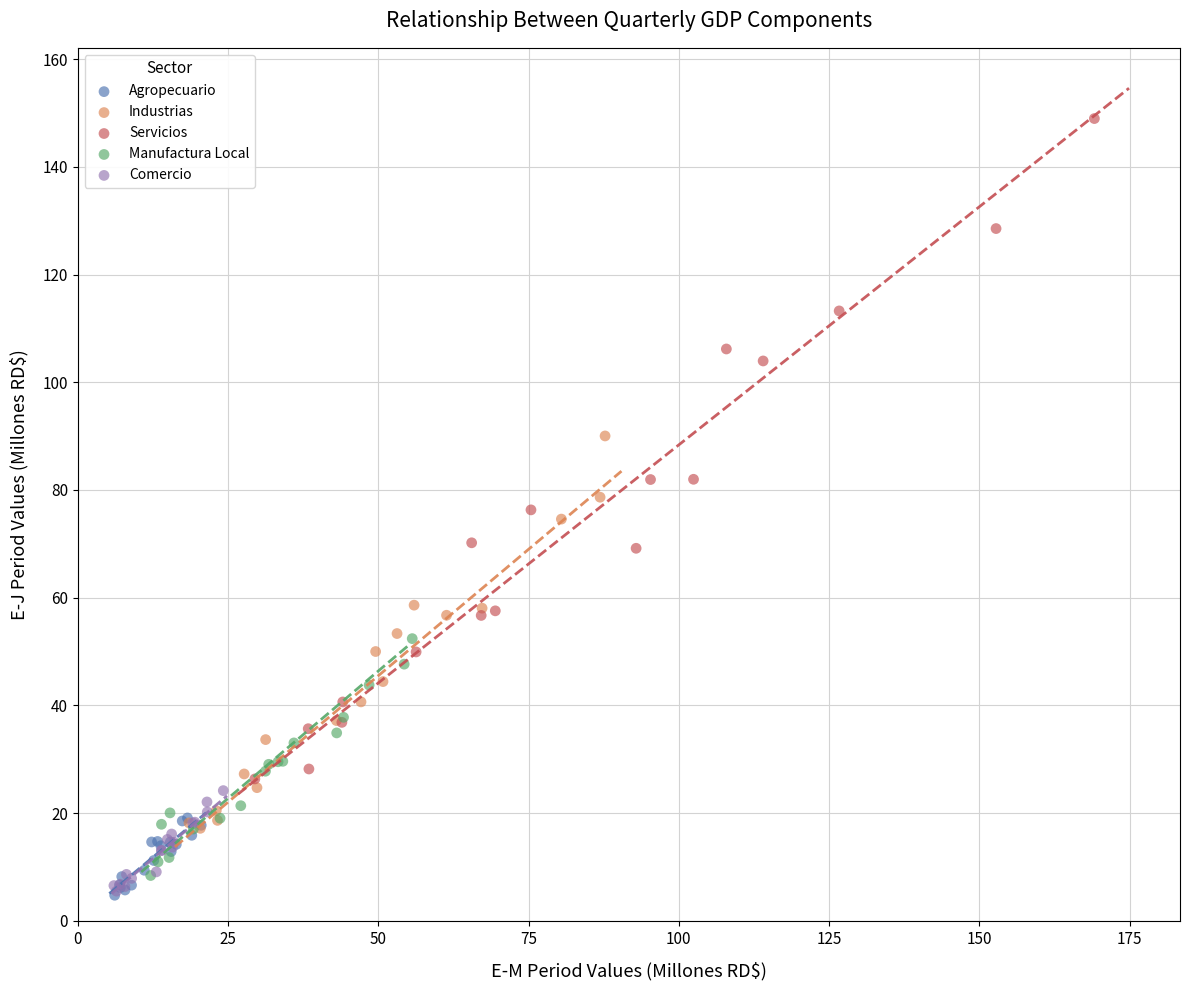

Which series reaches the maximum Y coordinate?

Servicios